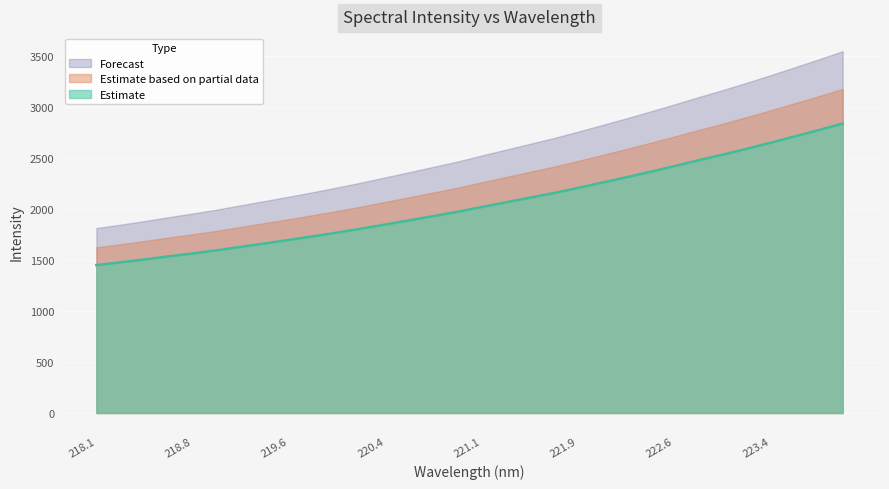

List the series in order of their peak value, highest first.

Forecast, Estimate based on partial data, Estimate